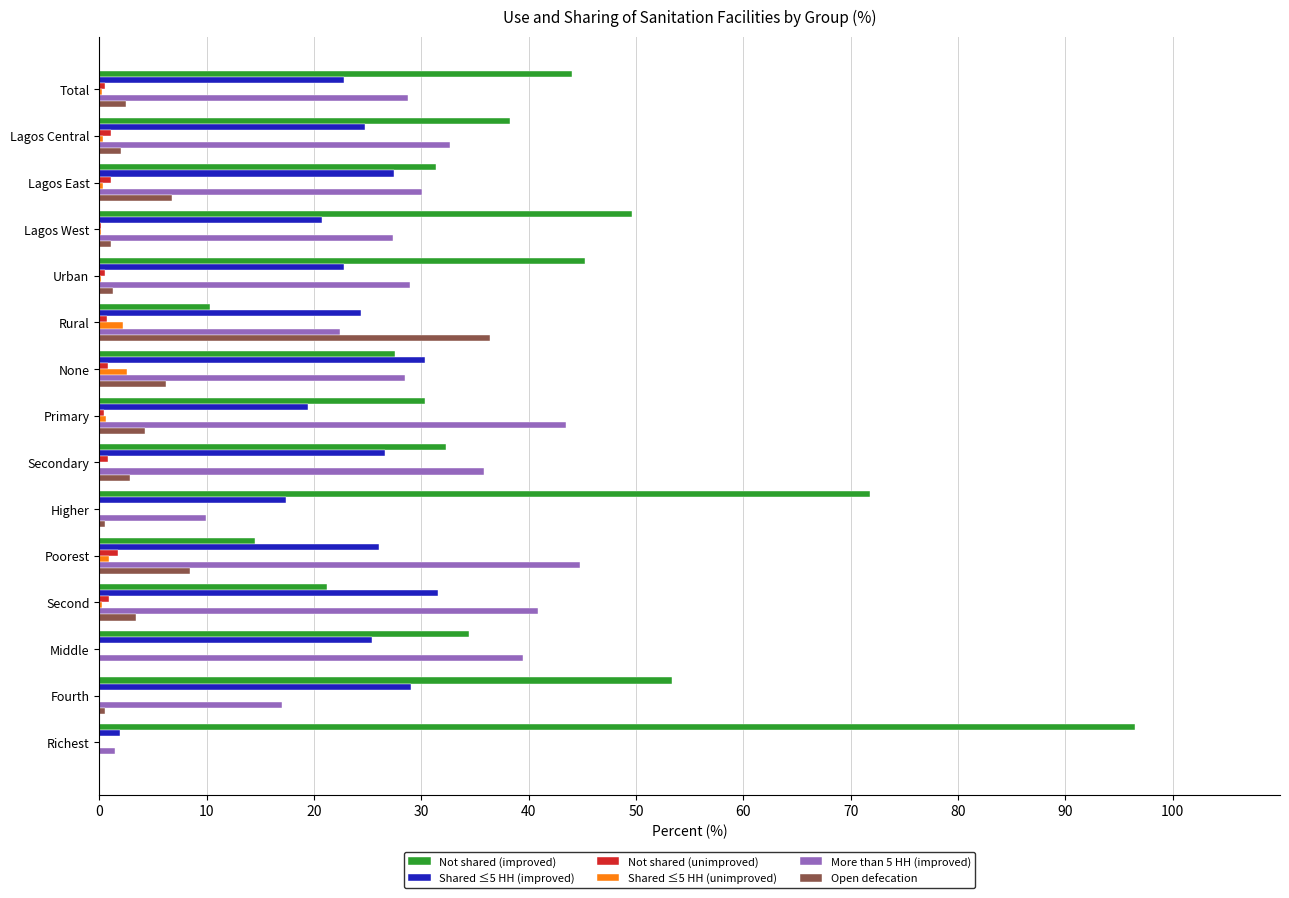

True or false: Open defecation has a value of 2.5 at Total.

True